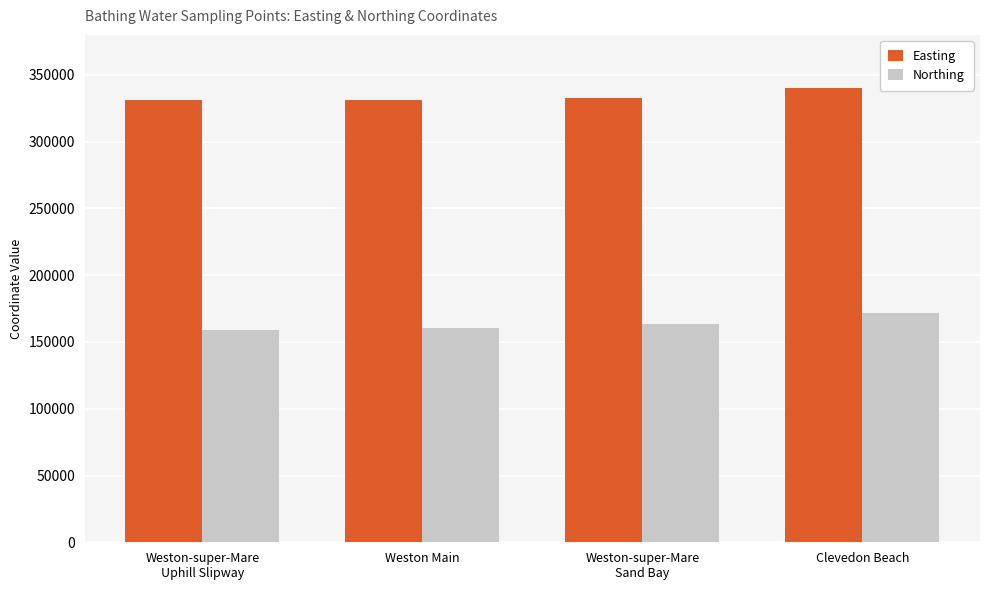

What is the approximate value of Easting at Clevedon Beach?

340224